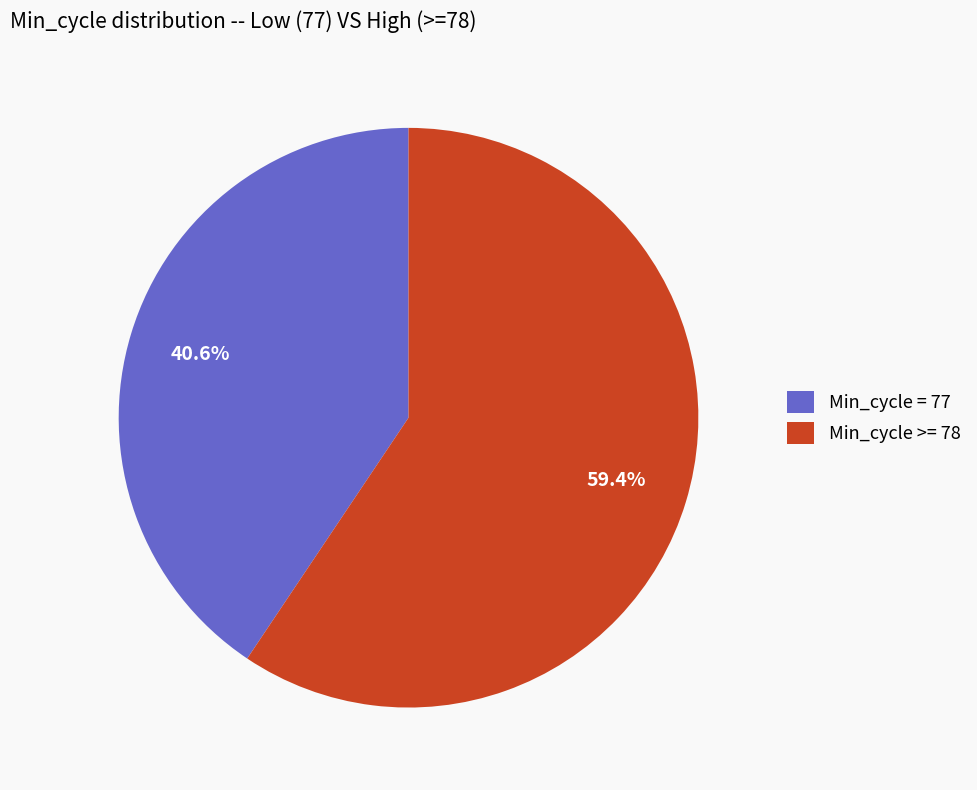

Is there a majority slice in this chart?

Yes